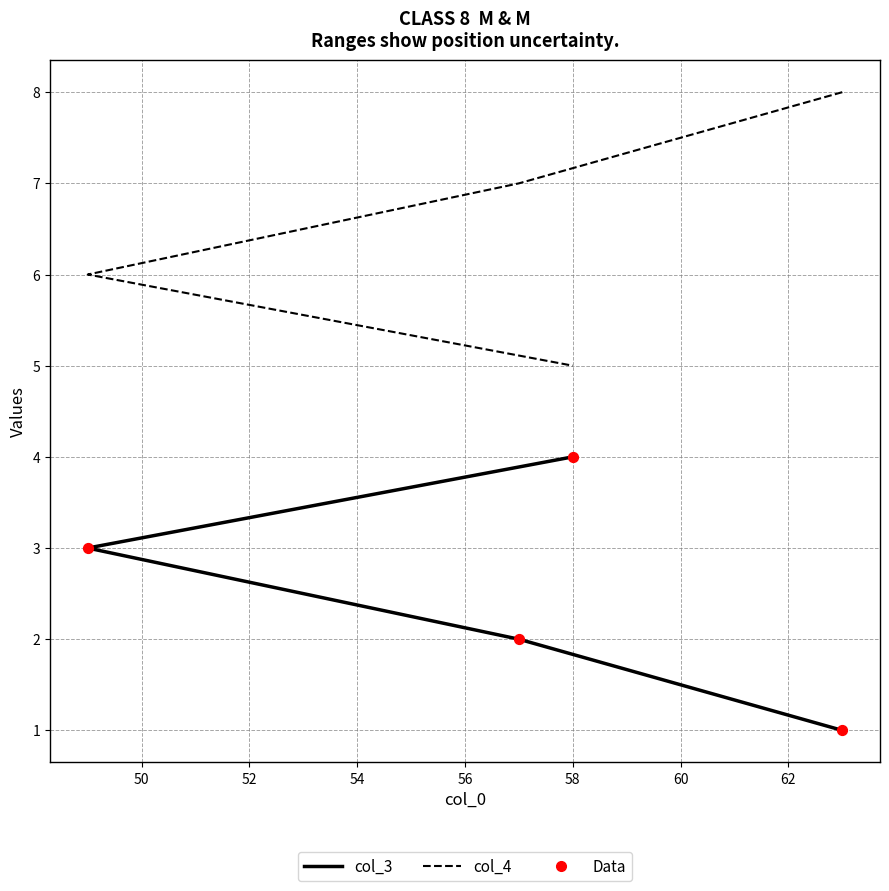

Which series has the widest spread of Y values?

col_3